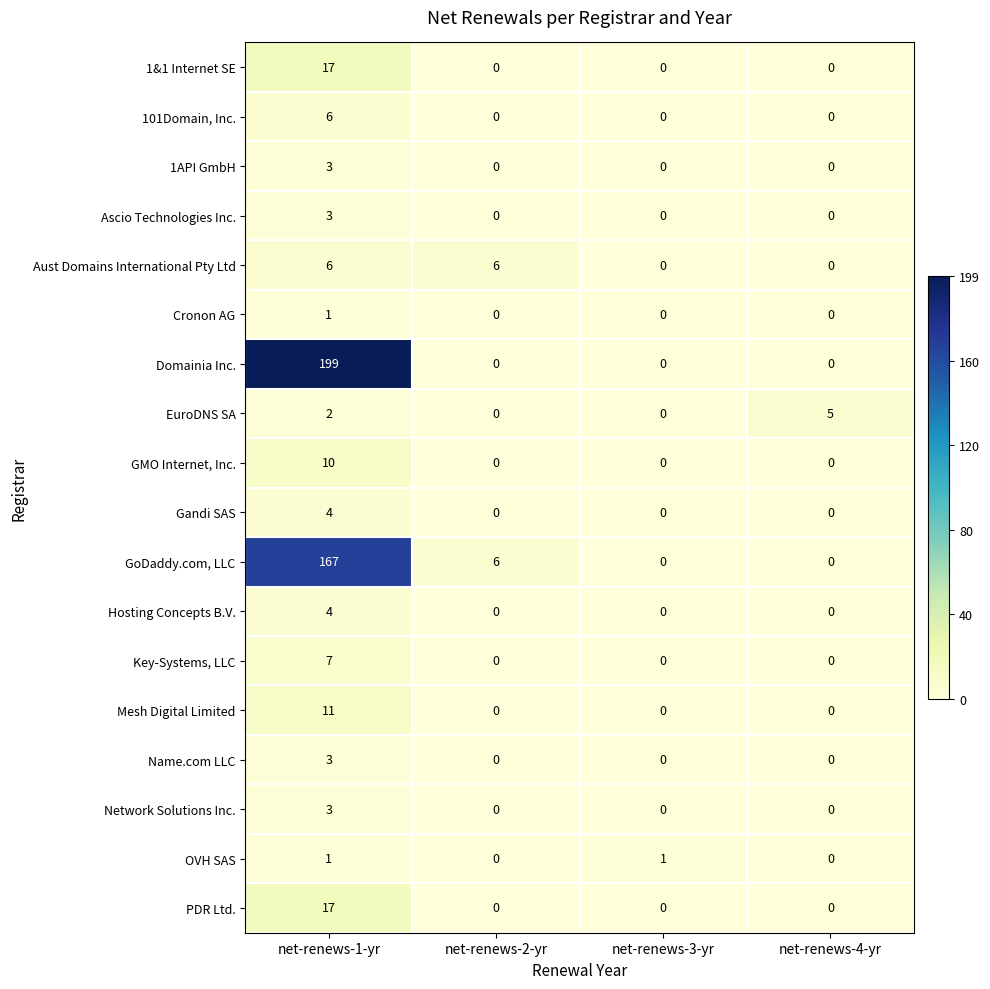

Which series has the largest total across all categories?

Domainia Inc.